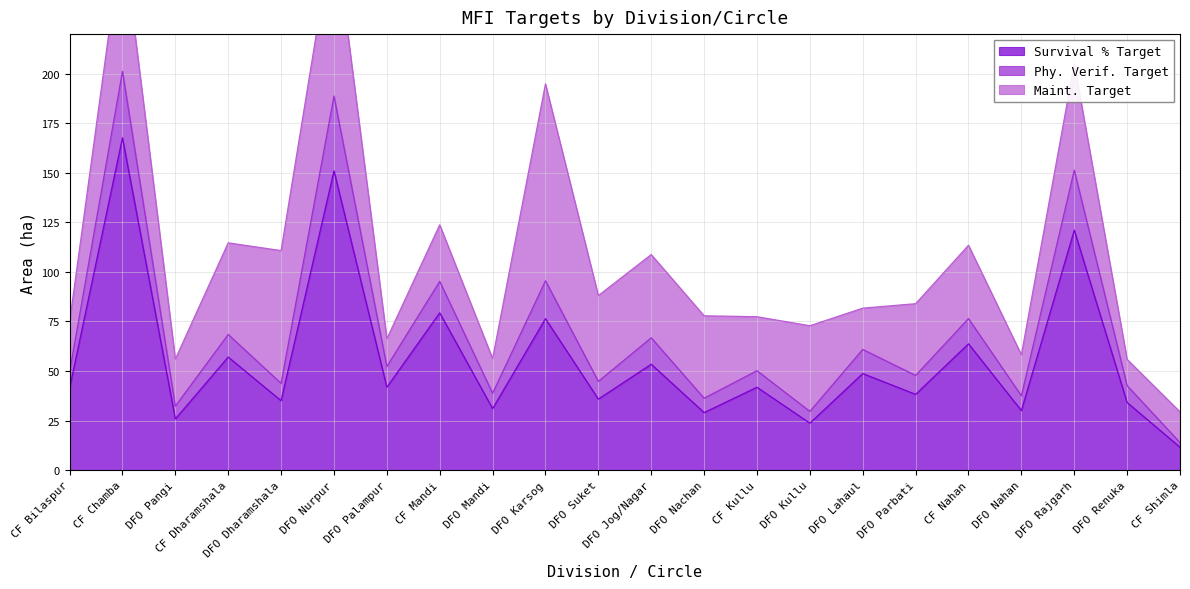

Read the Survival % Target value at CF Kullu.

41.8